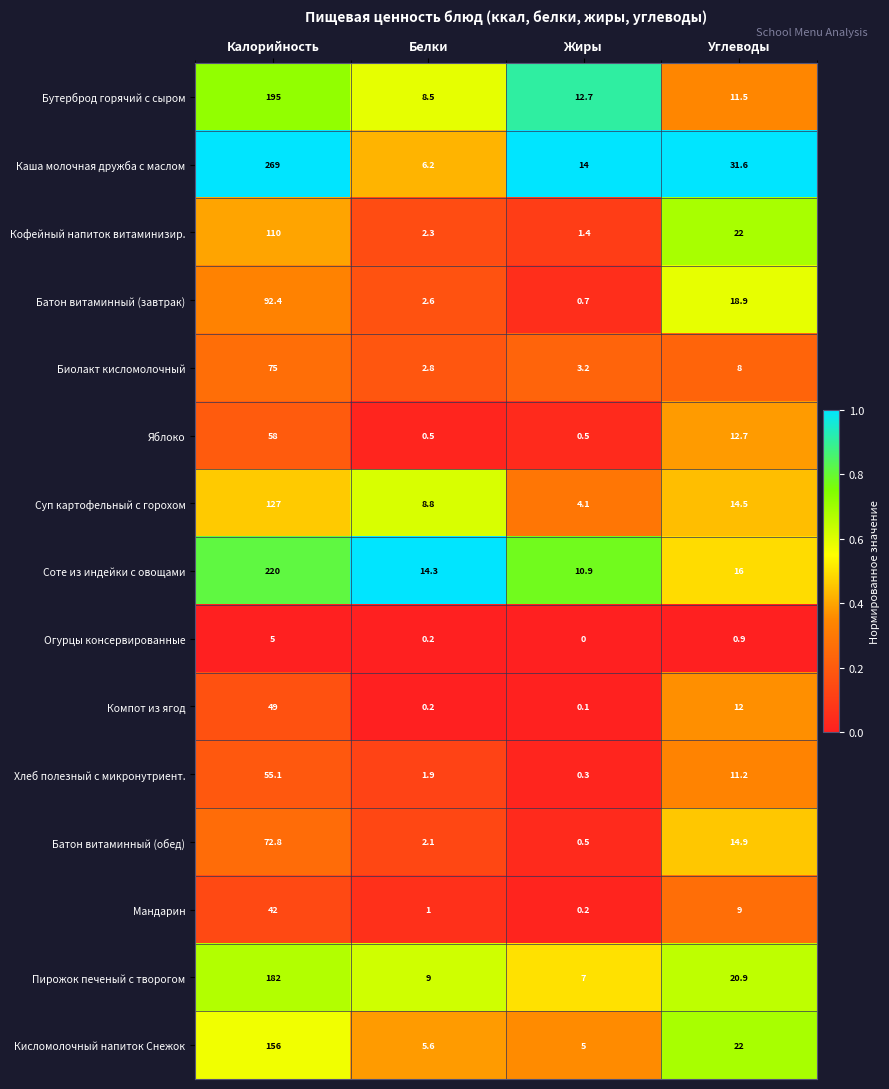

What is the sum of all Кисломолочный напиток Снежок values?

188.6